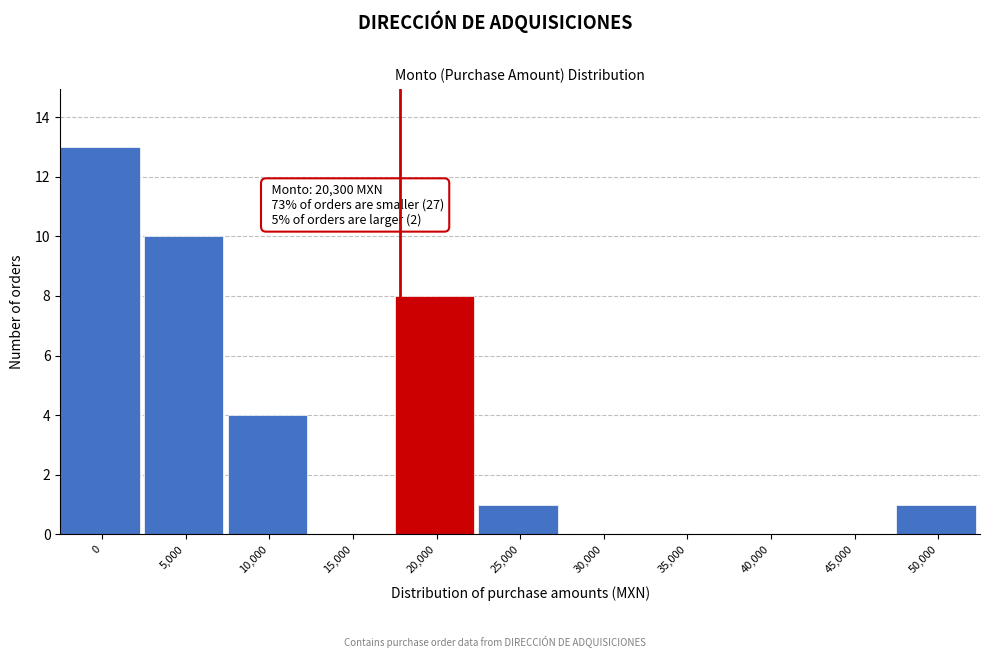

Reading left to right, list all the values displayed in this chart.

0=13	5,000=10	10,000=4	15,000=0	20,000=8	25,000=1	30,000=0	35,000=0	40,000=0	45,000=0	50,000=1